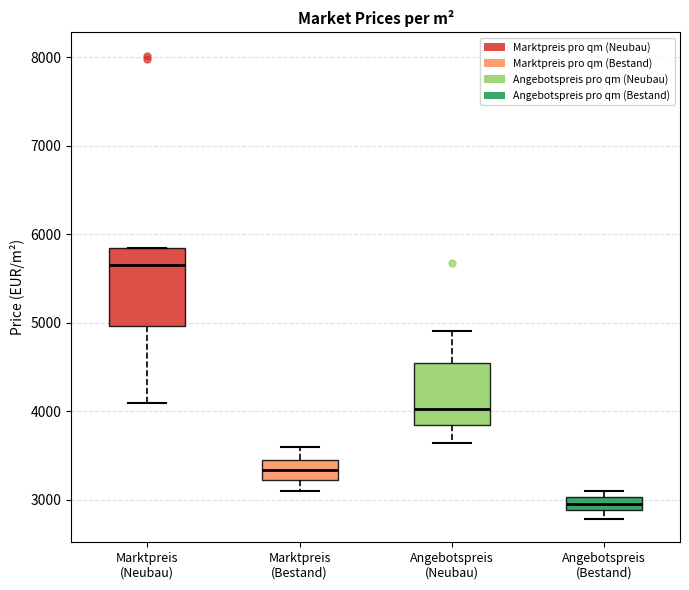

Which box has the lowest median line?

Angebotspreis (Bestand)